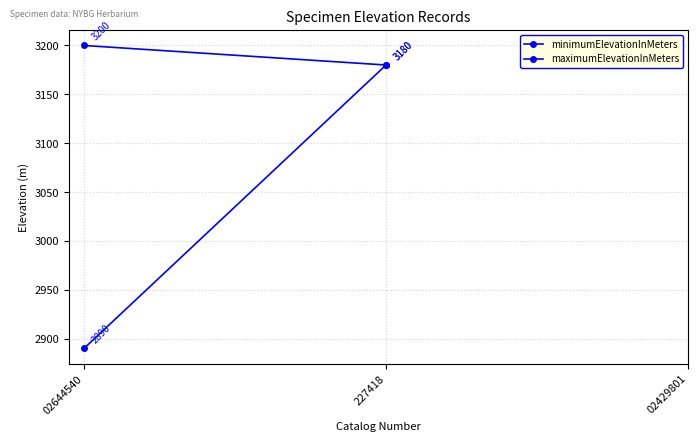

What position from the right is 227418?

2